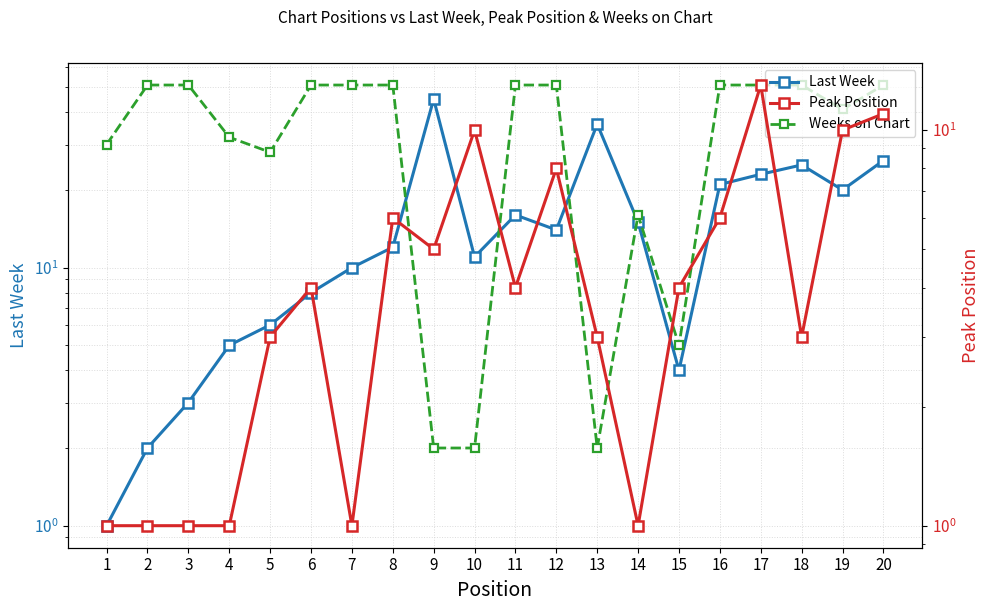

Rank the series by their maximum value, from lowest to highest.

Peak Position, Last Week, Weeks on Chart